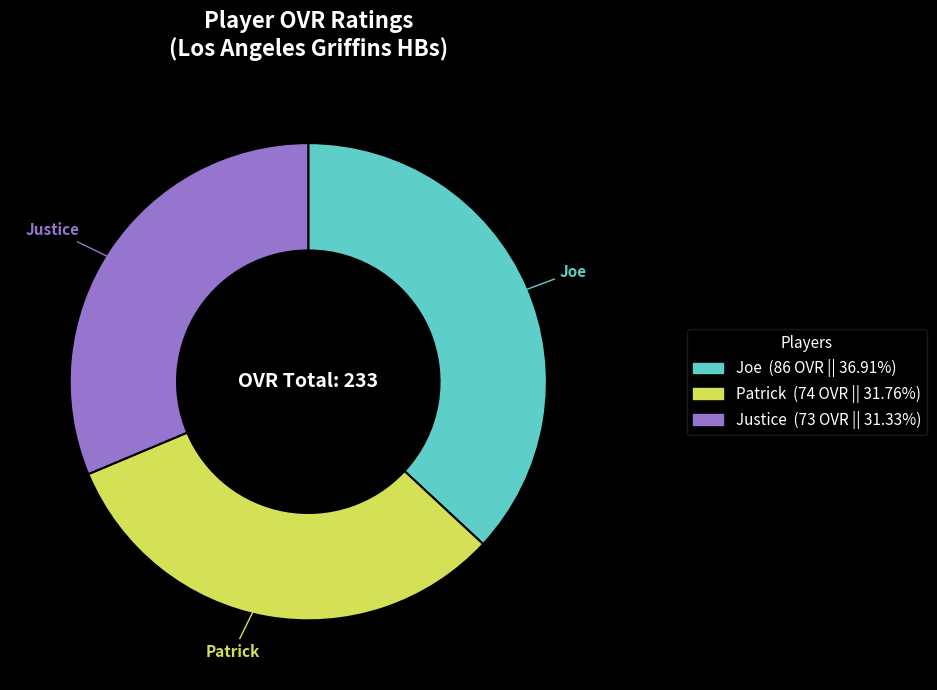

Which category has the biggest portion of the pie?

Joe